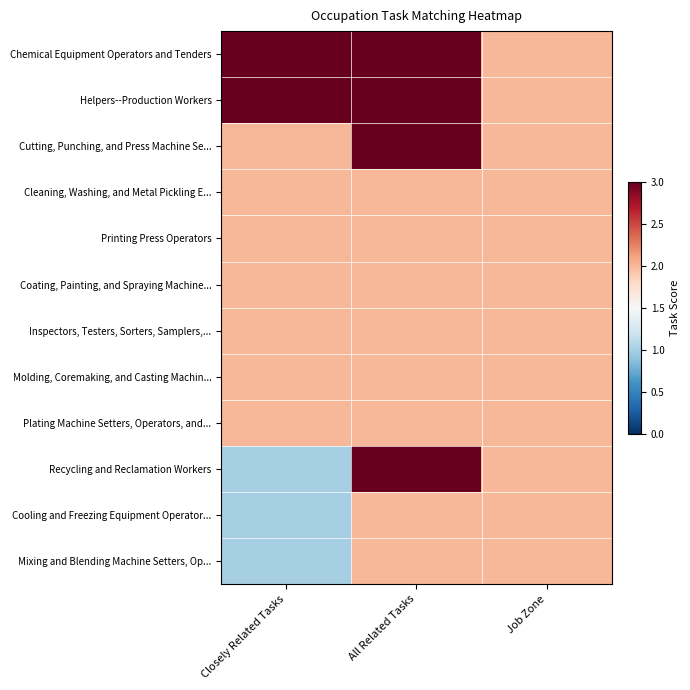

Reading left to right, what are all the values shown in this chart?

Chemical Equipment Operators and Tenders: Closely Related Tasks=3	All Related Tasks=3	Job Zone=2
Helpers--Production Workers: Closely Related Tasks=3	All Related Tasks=3	Job Zone=2
Cutting, Punching, and Press Machine Se...: Closely Related Tasks=2	All Related Tasks=3	Job Zone=2
Cleaning, Washing, and Metal Pickling E...: Closely Related Tasks=2	All Related Tasks=2	Job Zone=2
Printing Press Operators: Closely Related Tasks=2	All Related Tasks=2	Job Zone=2
Coating, Painting, and Spraying Machine...: Closely Related Tasks=2	All Related Tasks=2	Job Zone=2
Inspectors, Testers, Sorters, Samplers,...: Closely Related Tasks=2	All Related Tasks=2	Job Zone=2
Molding, Coremaking, and Casting Machin...: Closely Related Tasks=2	All Related Tasks=2	Job Zone=2
Plating Machine Setters, Operators, and...: Closely Related Tasks=2	All Related Tasks=2	Job Zone=2
Recycling and Reclamation Workers: Closely Related Tasks=1	All Related Tasks=3	Job Zone=2
Cooling and Freezing Equipment Operator...: Closely Related Tasks=1	All Related Tasks=2	Job Zone=2
Mixing and Blending Machine Setters, Op...: Closely Related Tasks=1	All Related Tasks=2	Job Zone=2